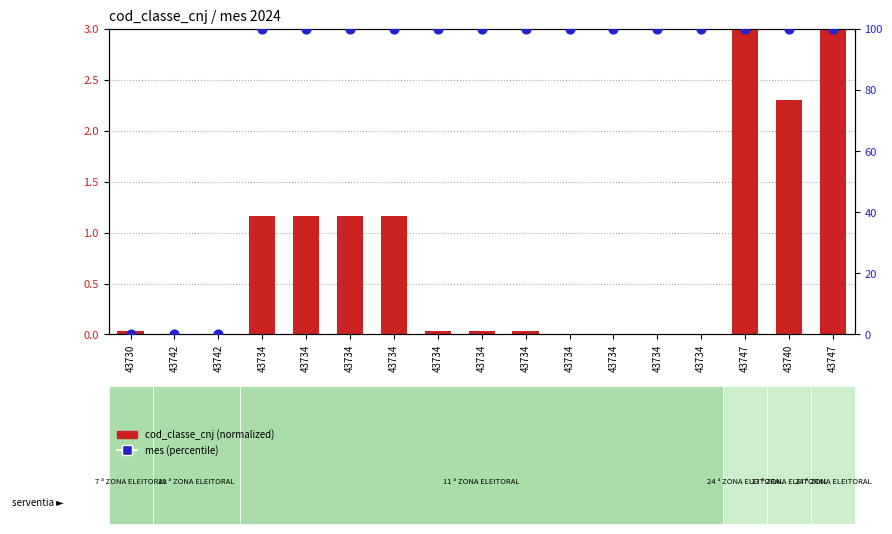

Which series has the largest Y range (max minus min)?

mes (percentile)